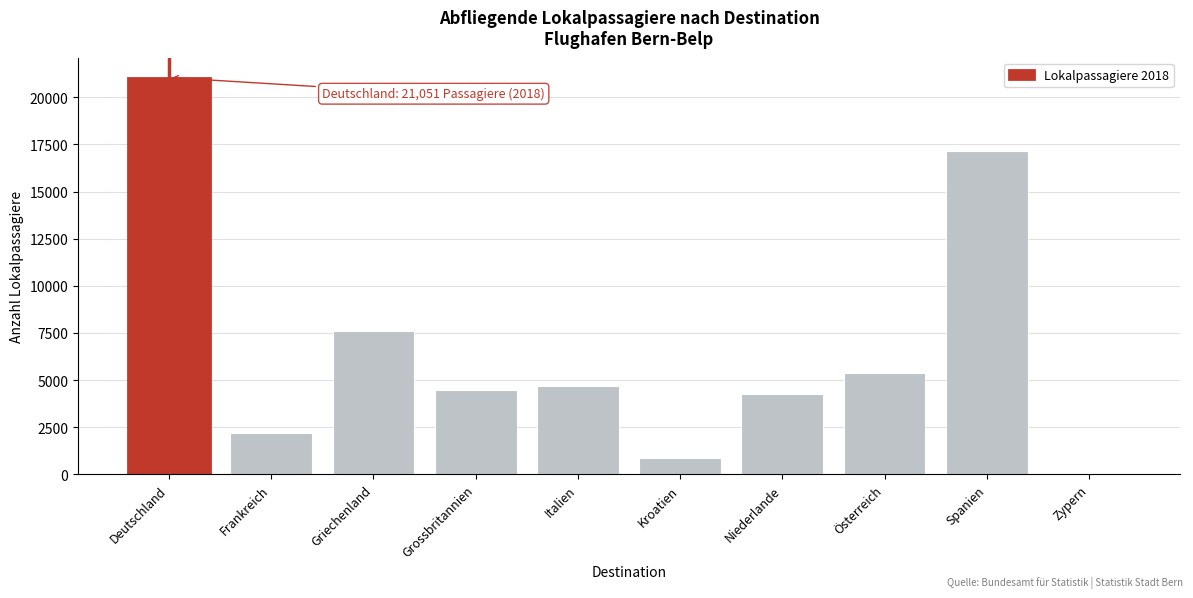

Reading left to right, transcribe all the data shown in this chart.

Deutschland=21051	Frankreich=2188	Griechenland=7626	Grossbritannien=4471	Italien=4658	Kroatien=880	Niederlande=4252	Österreich=5361	Spanien=17155	Zypern=0